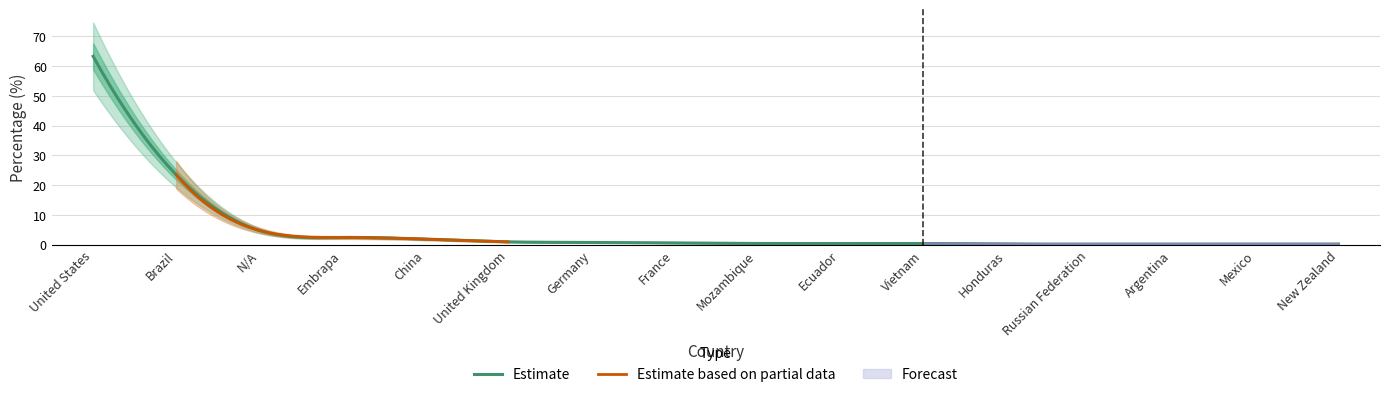

Rank the categories by value from lowest to highest.

Honduras, Russian Federation, Argentina, Mexico, New Zealand, Mozambique, Ecuador, Vietnam, France, Germany, United Kingdom, China, Embrapa, N/A, Brazil, United States